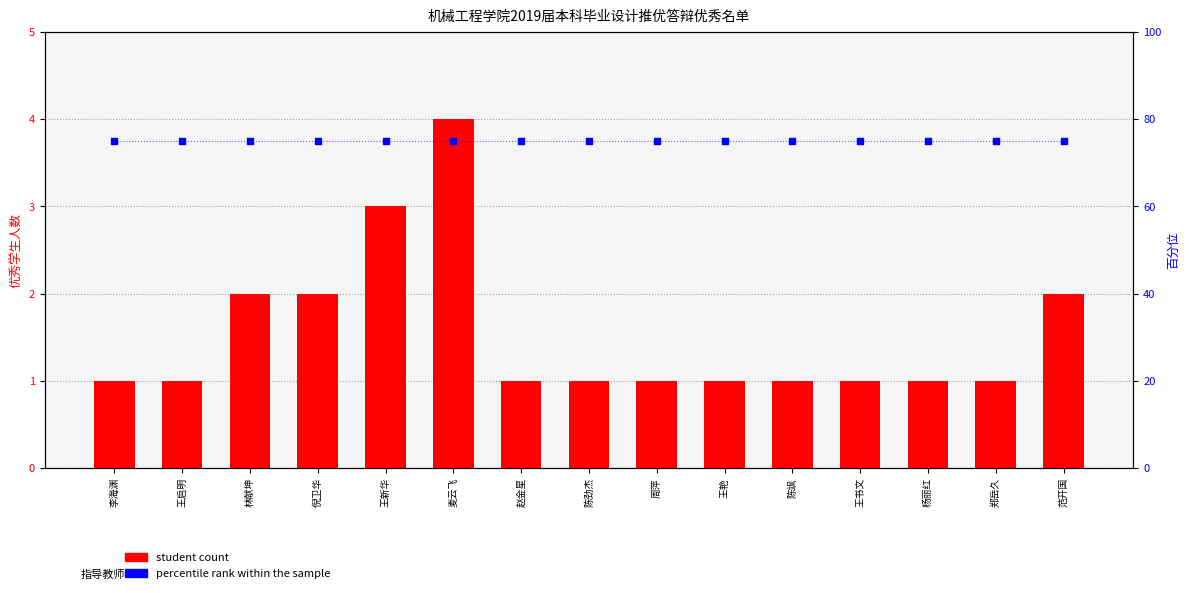

At which category is the sum across all series the highest?

麦云飞